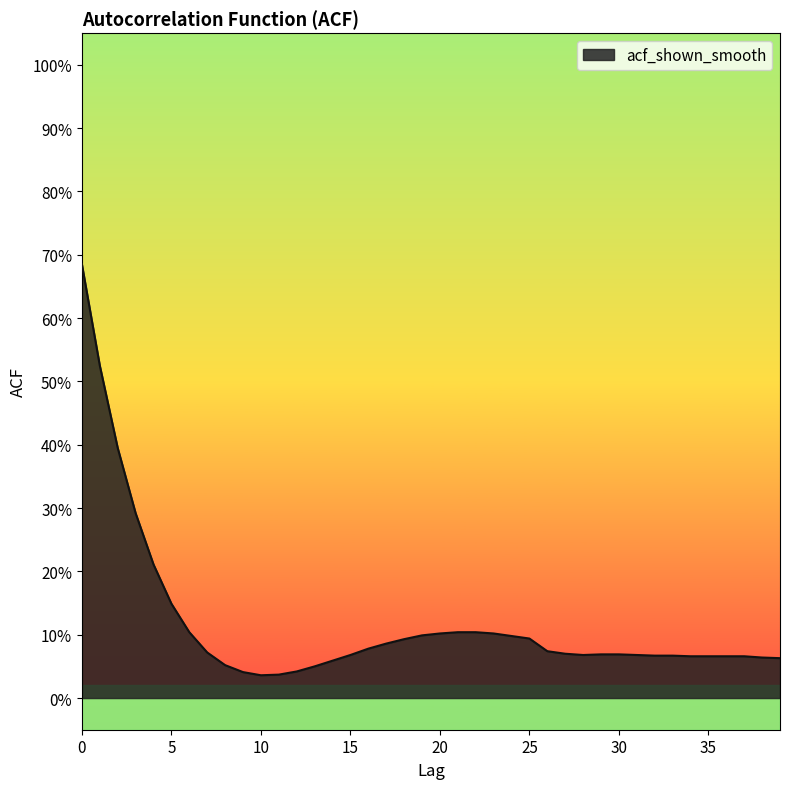

Reading right to left, what are all the values shown in this chart?

39=0.1	38=0.1	37=0.1	36=0.1	35=0.1	34=0.1	33=0.1	32=0.1	31=0.1	30=0.1	29=0.1	28=0.1	27=0.1	26=0.1	25=0.1	24=0.1	23=0.1	22=0.1	21=0.1	20=0.1	19=0.1	18=0.1	17=0.1	16=0.1	15=0.1	14=0.1	13=0.1	12=0.0	11=0.0	10=0.0	9=0.0	8=0.1	7=0.1	6=0.1	5=0.1	4=0.2	3=0.3	2=0.4	1=0.5	0=0.7